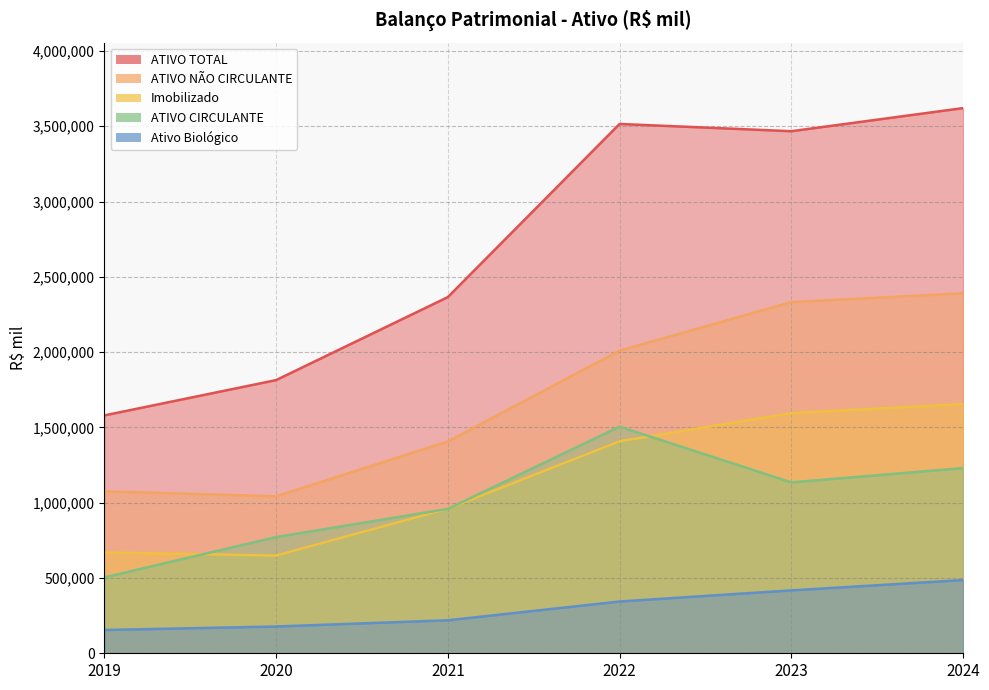

At 2024, list the series in order from smallest to largest.

Ativo Biológico, ATIVO CIRCULANTE, Imobilizado, ATIVO NÃO CIRCULANTE, ATIVO TOTAL